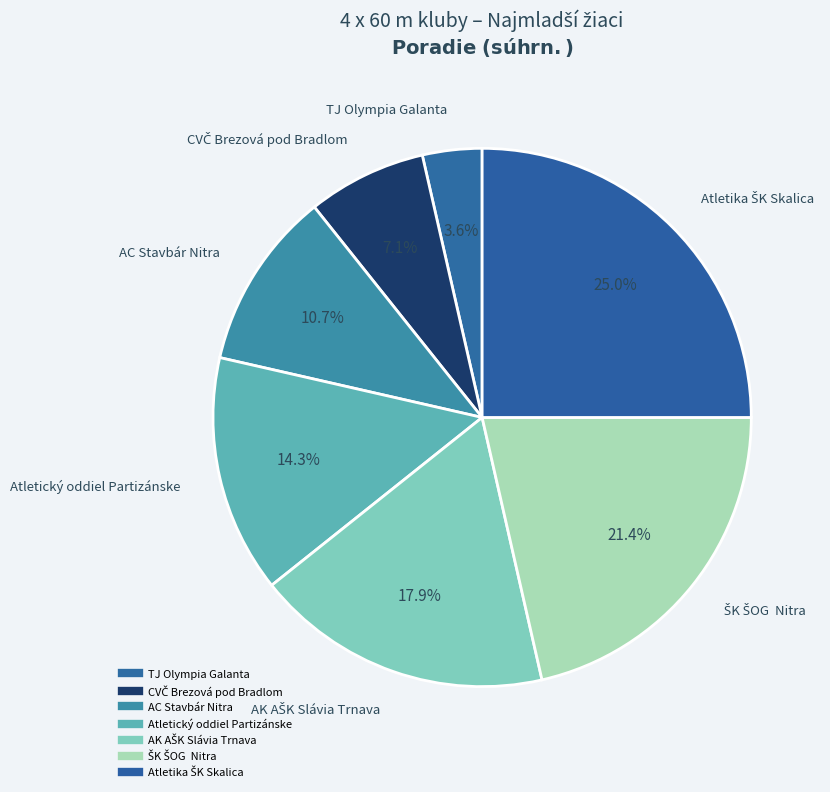

Count the number of slices in the pie.

7